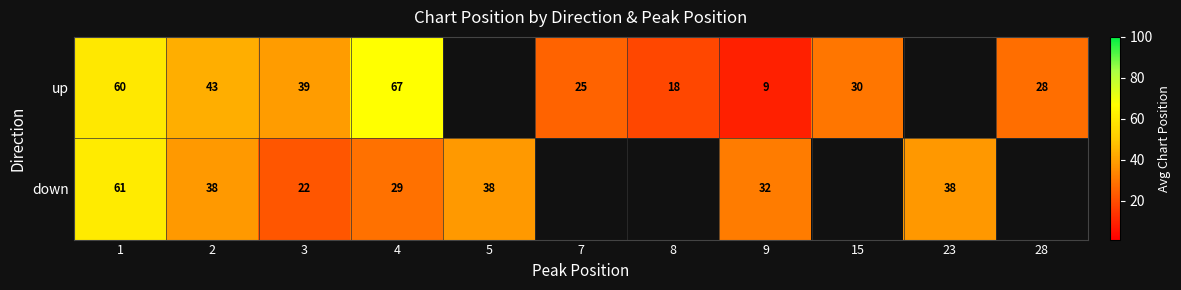

Which category has the highest value across all series?

4